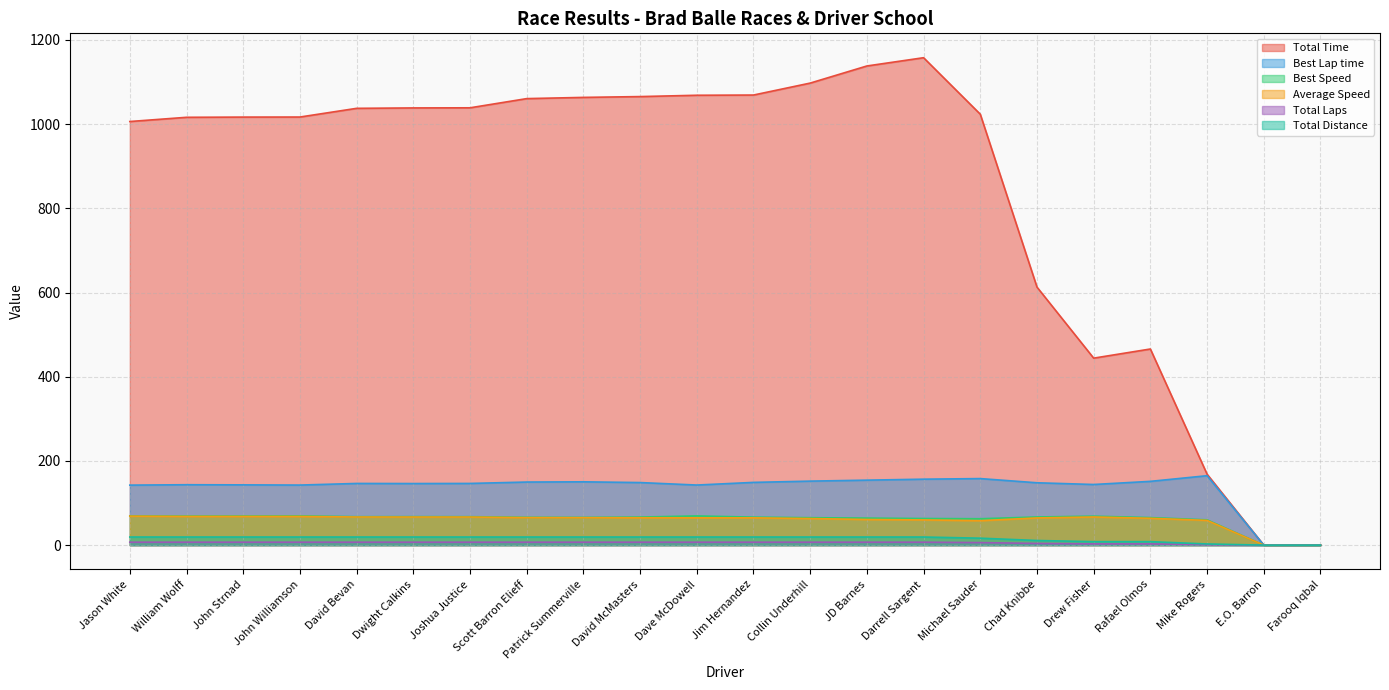

What is the sum of the Total Distance values at Chad Knibbe and John Williamson?

30.2